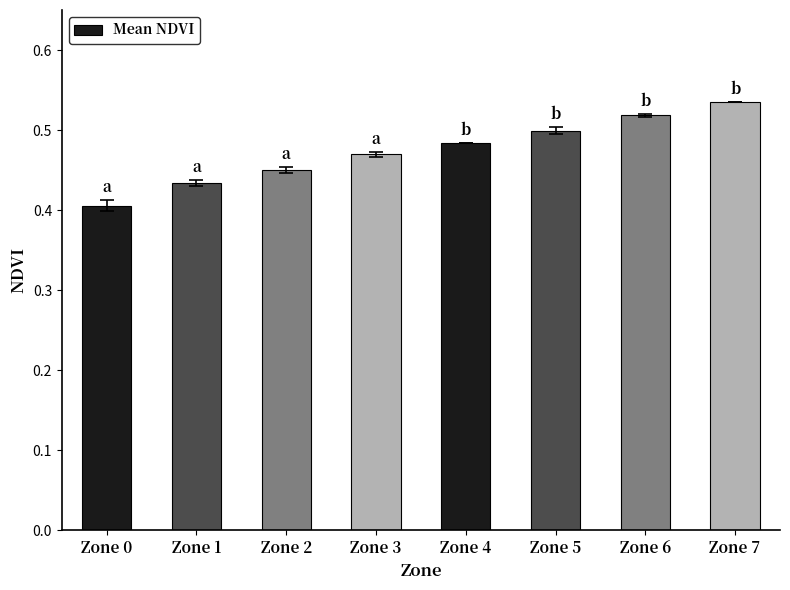

Which label corresponds to the largest value in the chart?

Zone 7